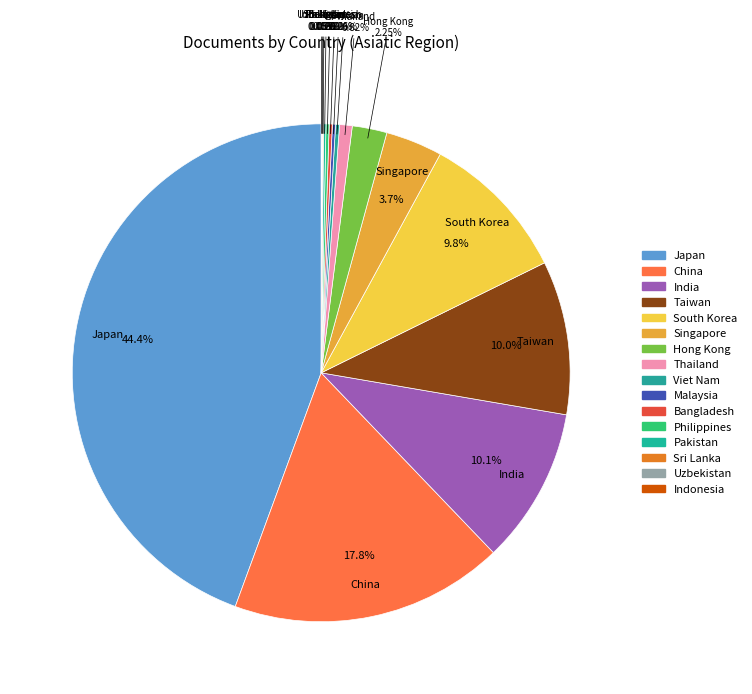

To the nearest percent, what is the difference between the largest and smallest slice percentages?

44%